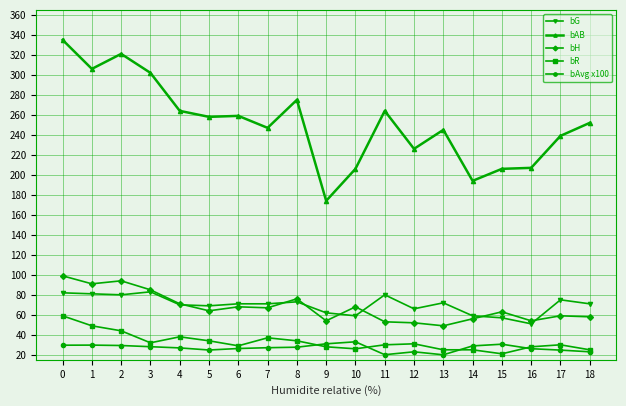

Is it true that bR equals 12.0 at 16?

False